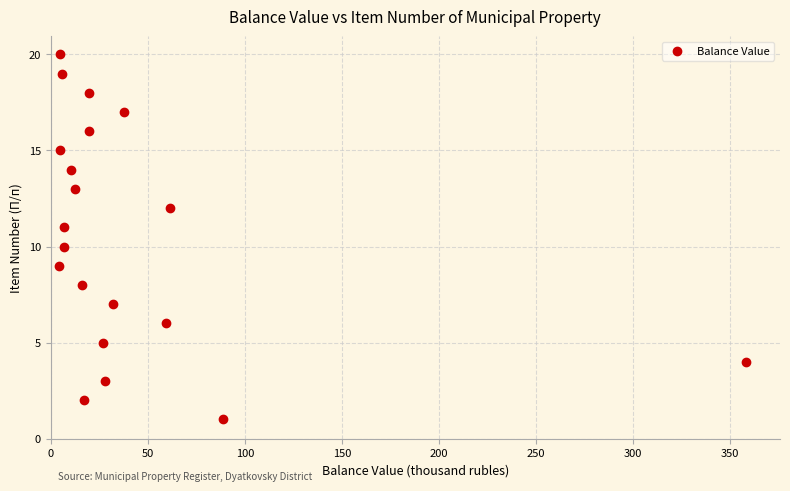

What is the range of Y values (max minus min)?

19